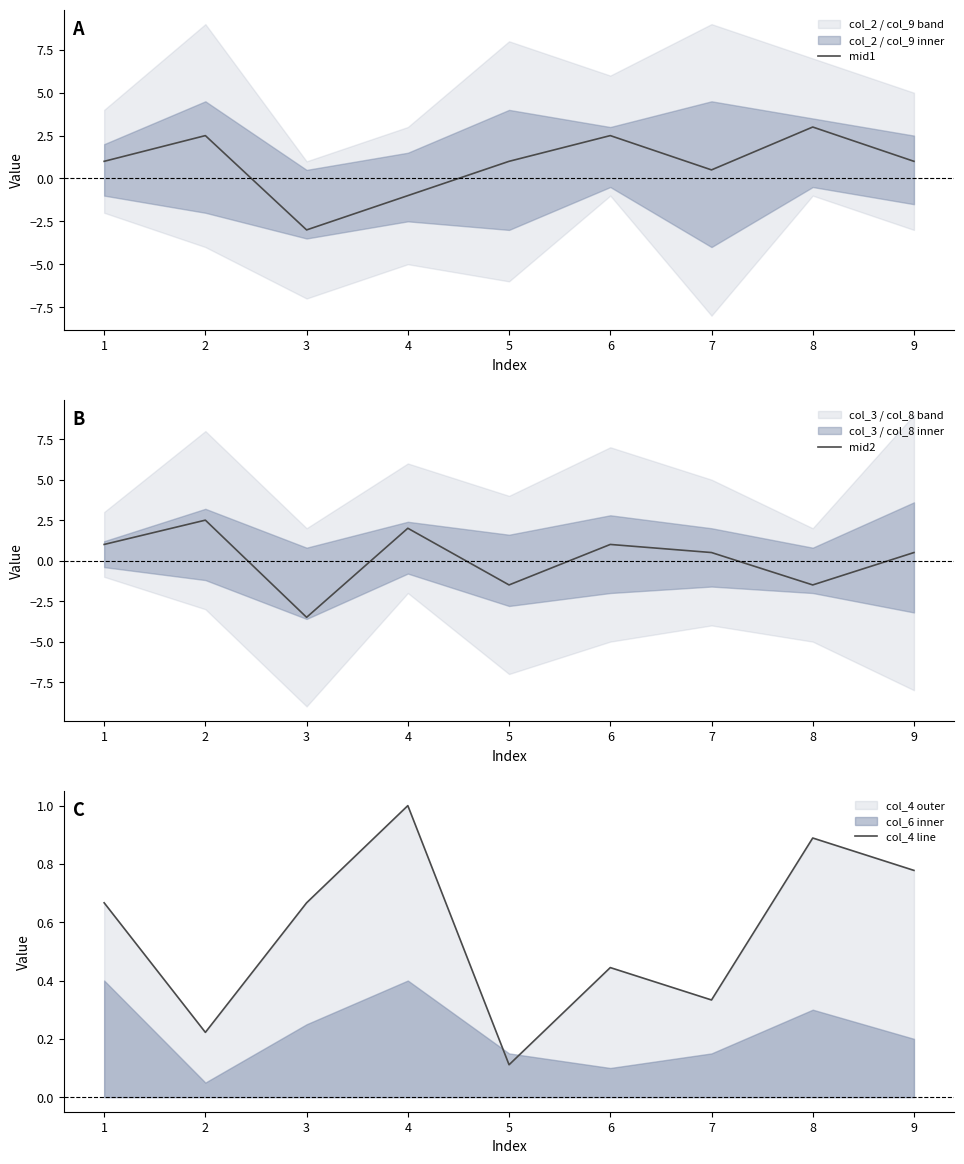

What is the maximum value for mid1?

3.0